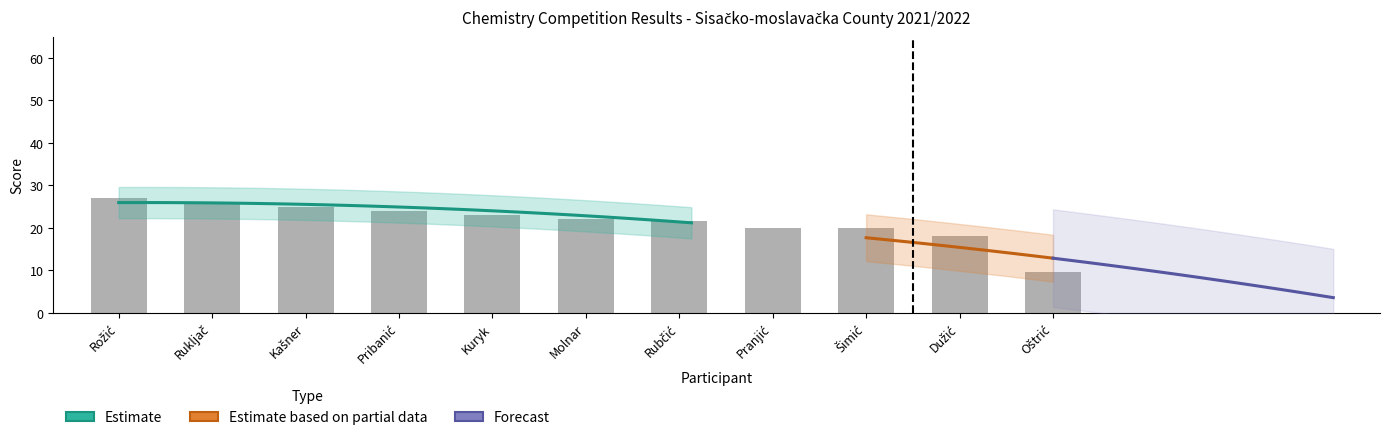

What is the label of the 6th bar from the right?

Molnar, Zvonimir